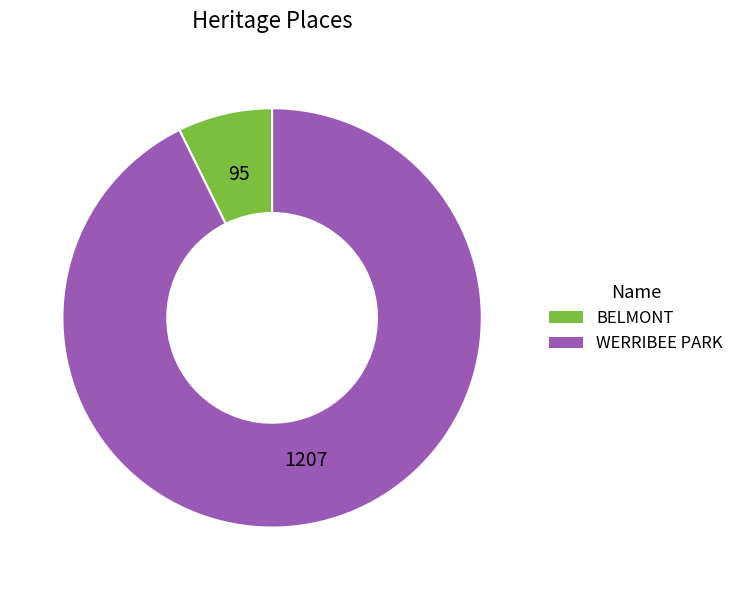

Count the number of slices in the pie.

2